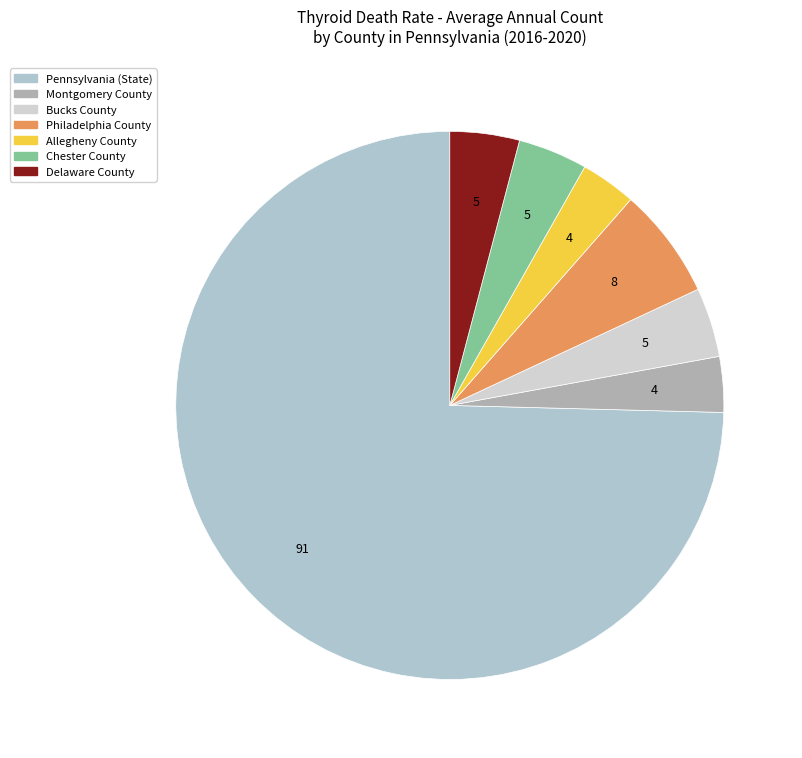

Which slice is the smallest?

Montgomery County